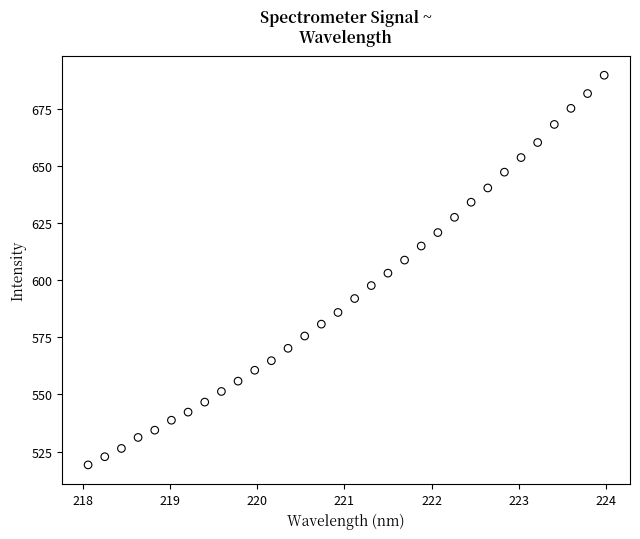

What is the range of Y values (max minus min)?

170.7